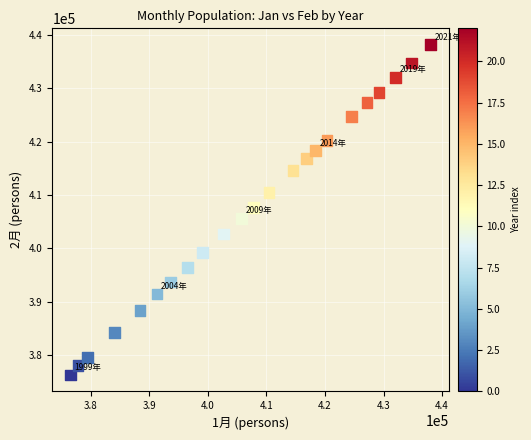

What is the range of X values (max minus min)?

61556